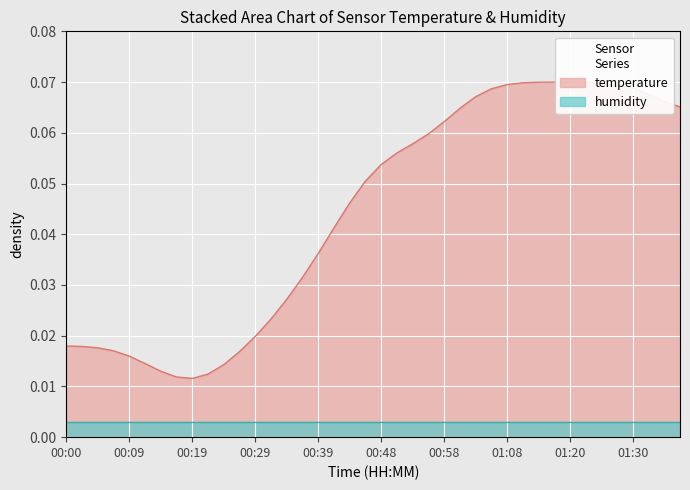

What is the sum of the values at 01:25 and 00:53?

0.1